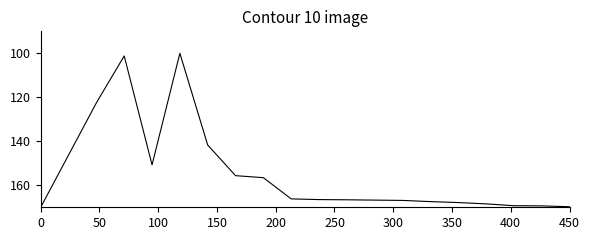

What is the smallest value displayed?

100.0